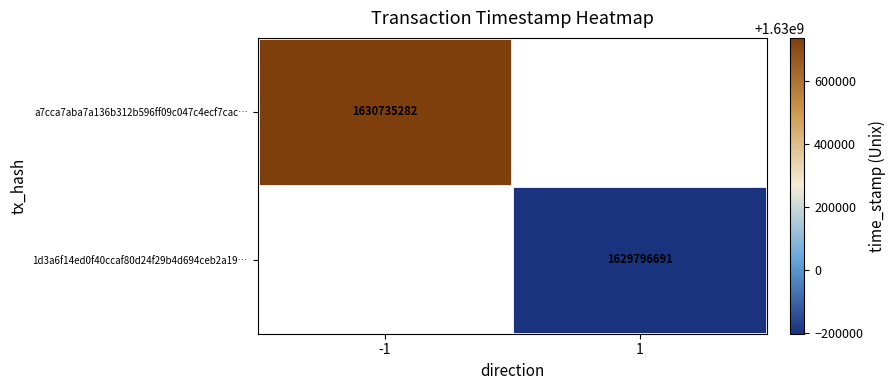

Count the number of data series in this chart.

2